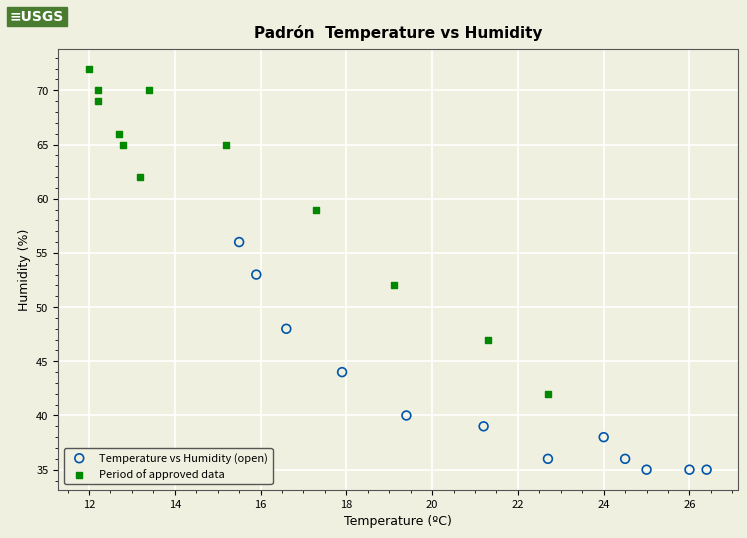

Which series contains the lowest Y value?

Temperature vs Humidity (open)